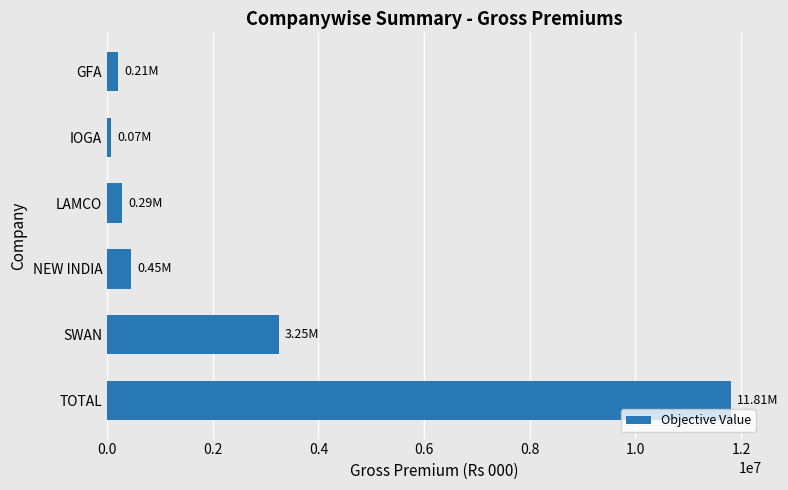

What is the label of the 3rd bar from the bottom?

NEW INDIA